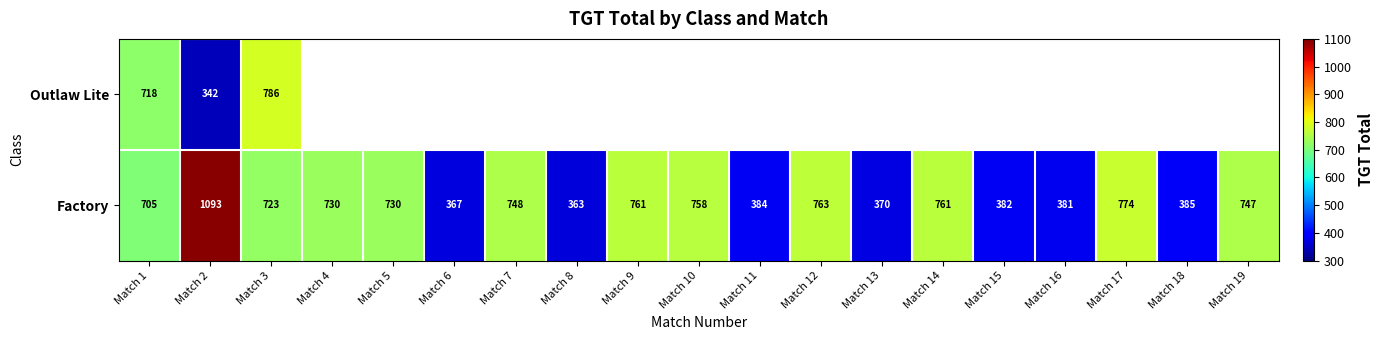

The value of Factory at Match 6 is 367. True or false?

True